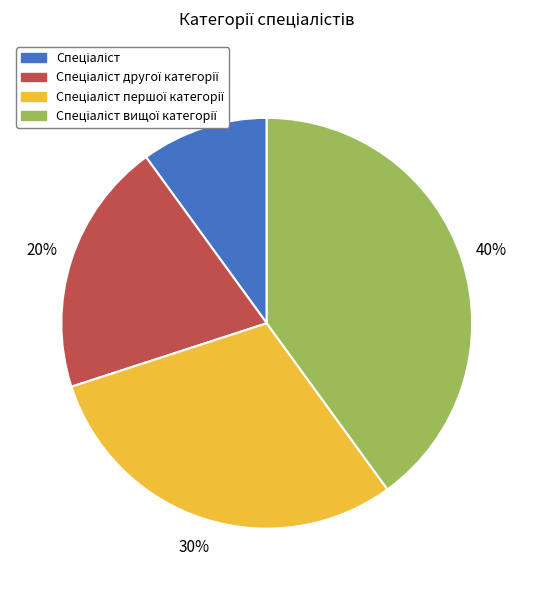

To the nearest percent, what is the average slice percentage?

25%